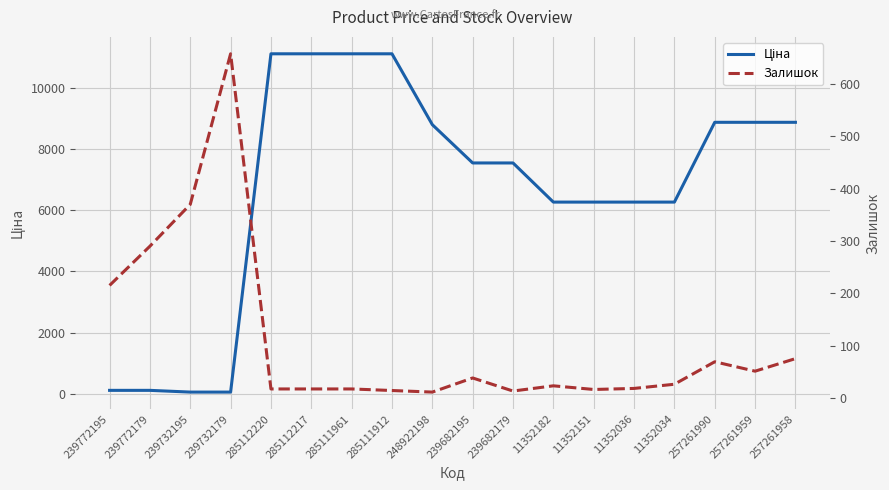

Reading left to right, what are all the values shown in this chart?

Ціна: 239772195=113.3	239772179=113.3	239732195=56.7	239732179=56.7	285112220=11113.6	285112217=11113.6	285111961=11113.6	285111912=11113.6	248922198=8797.6	239682195=7545.9	239682179=7545.9	11352182=6266.7	11352151=6266.7	11352036=6266.7	11352034=6266.7	257261990=8874.6	257261959=8874.6	257261958=8874.6
Залишок: 239772195=215.0	239772179=290.0	239732195=370.0	239732179=658.0	285112220=17.0	285112217=17.0	285111961=17.0	285111912=14.0	248922198=11.0	239682195=38.0	239682179=13.0	11352182=23.0	11352151=16.0	11352036=18.0	11352034=26.0	257261990=69.0	257261959=51.0	257261958=75.0